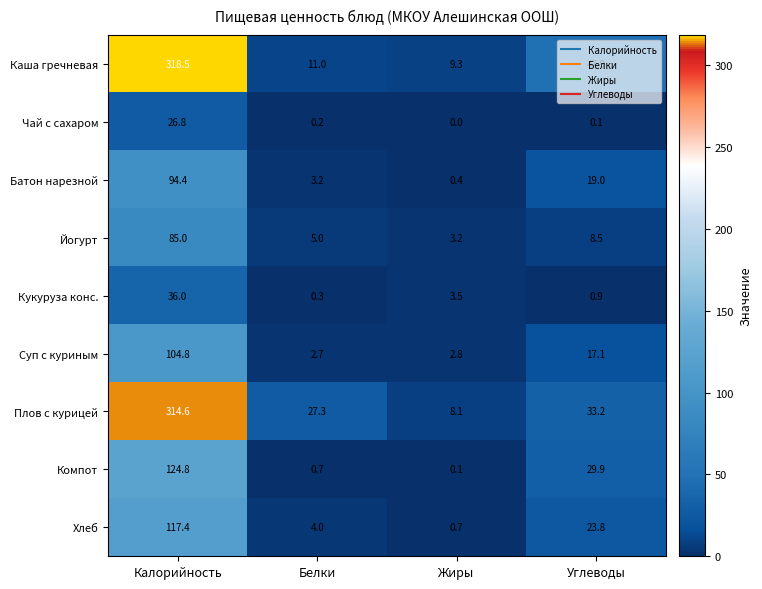

What is the approximate value of Йогурт at Калорийность?

85.0